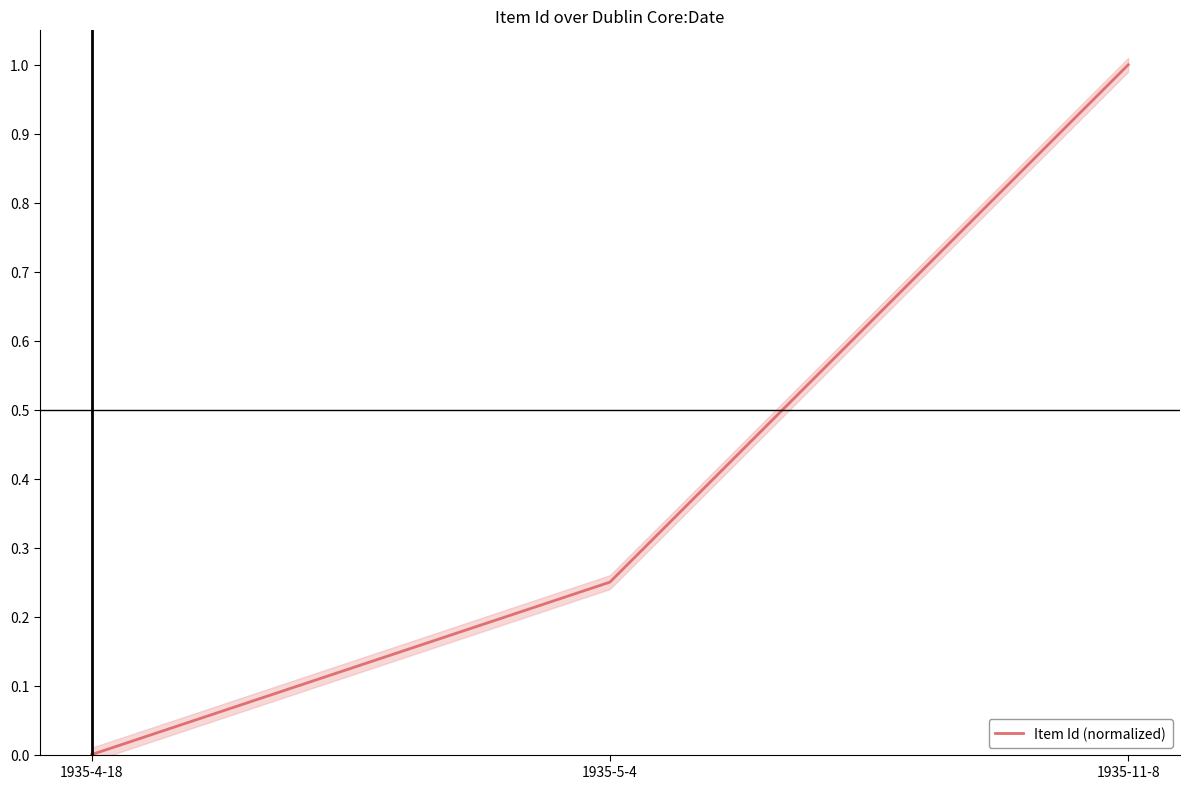

What is the maximum value shown in the chart?

1.0